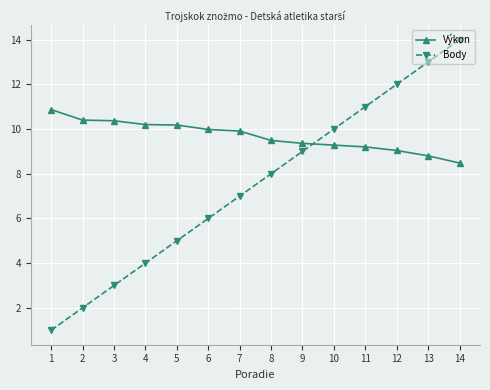

What is the difference between the maximum and minimum values in the Výkon series?

2.4